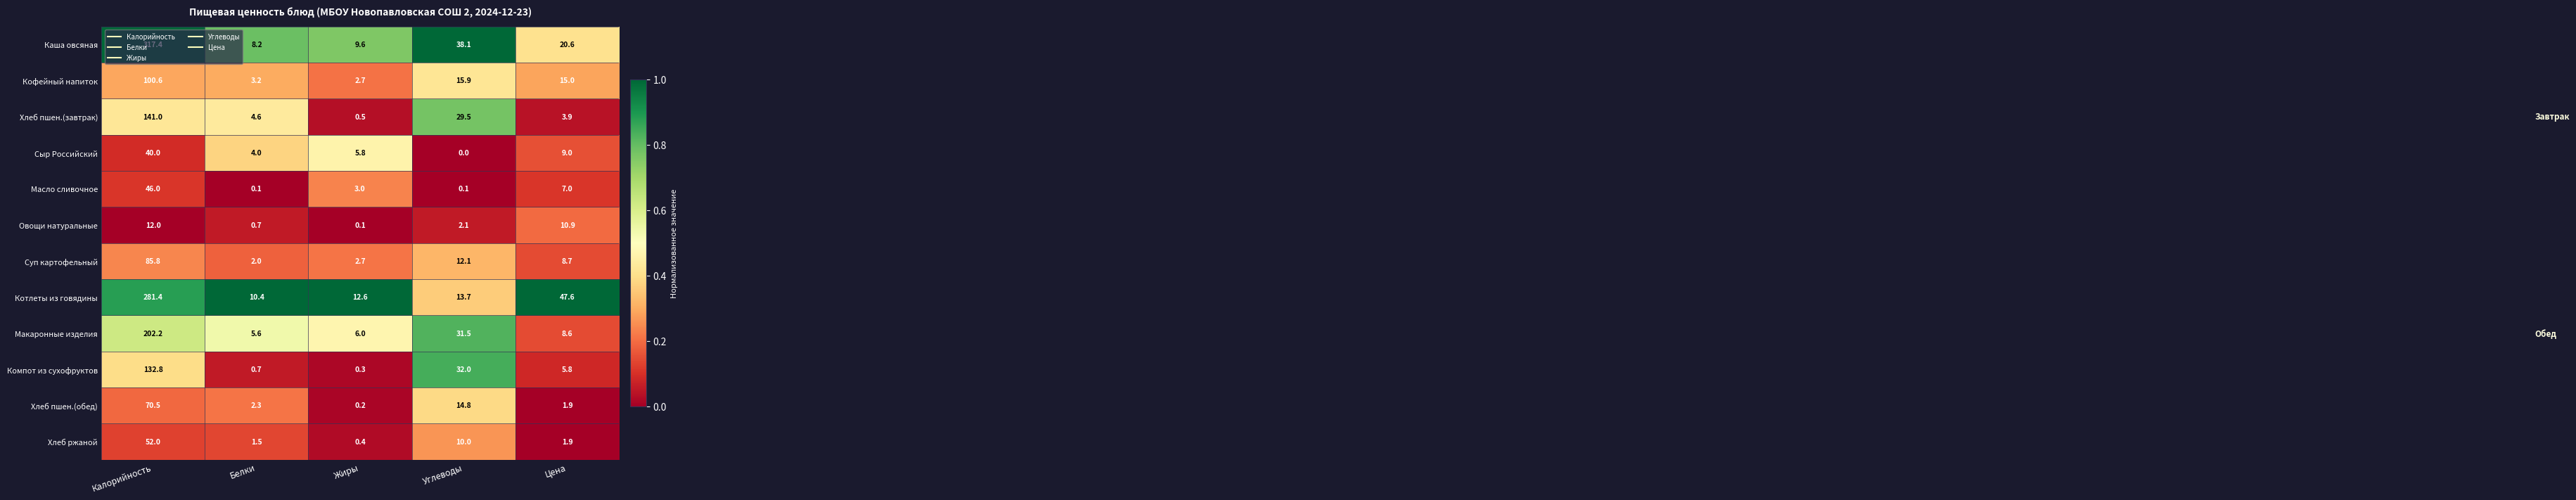

Where does the Хлеб ржаной series first go above 1?

Калорийность